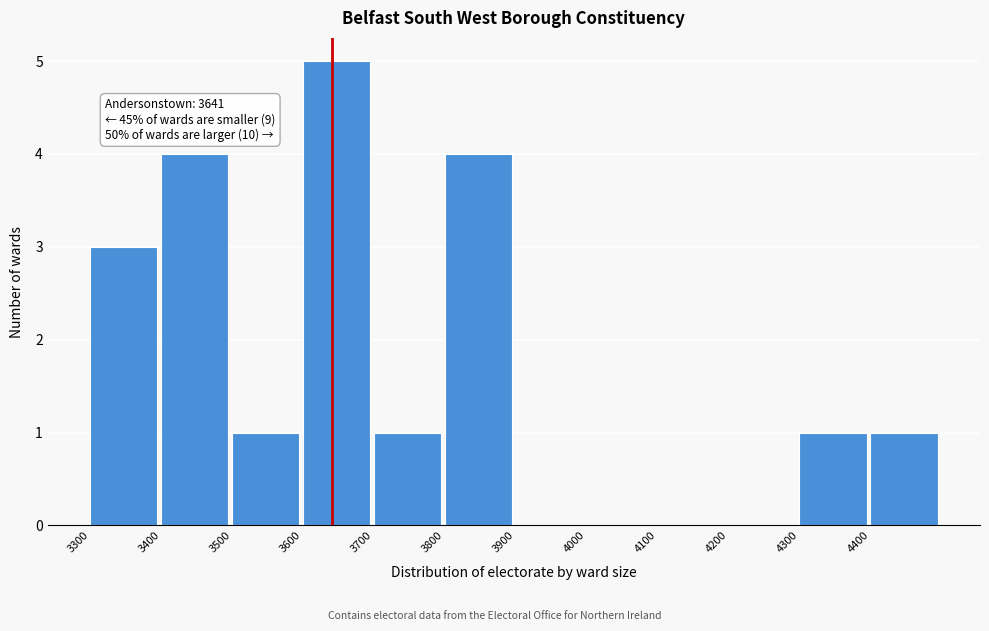

Which range on the x-axis has the tallest bar?

3600 to 3700